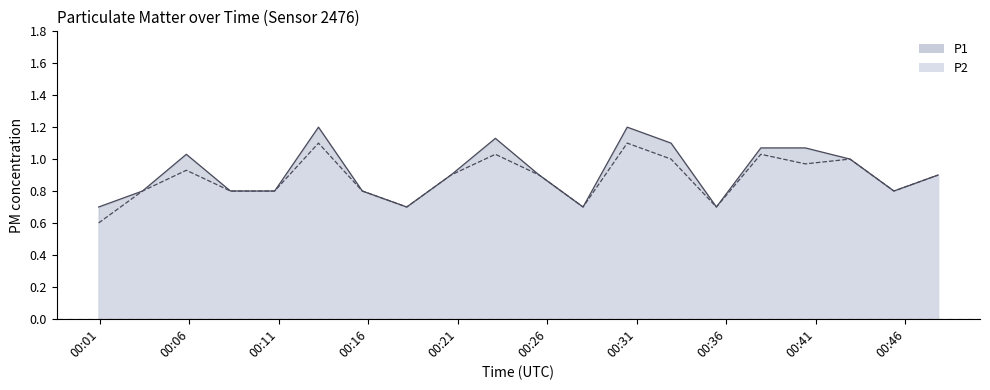

How many interior local peaks does the P1 series have?

4